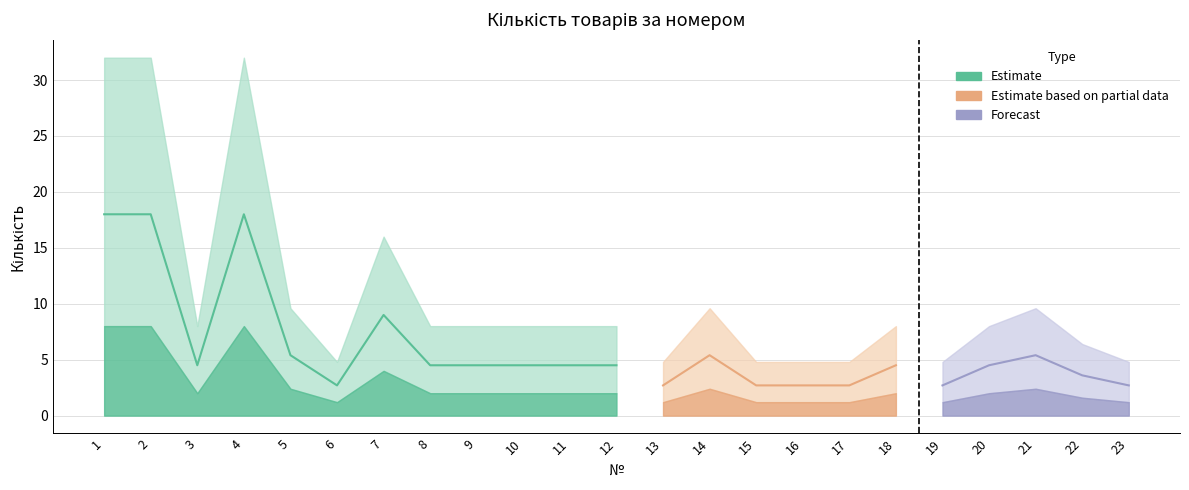

Is it true that the value at 8 is 5?

True